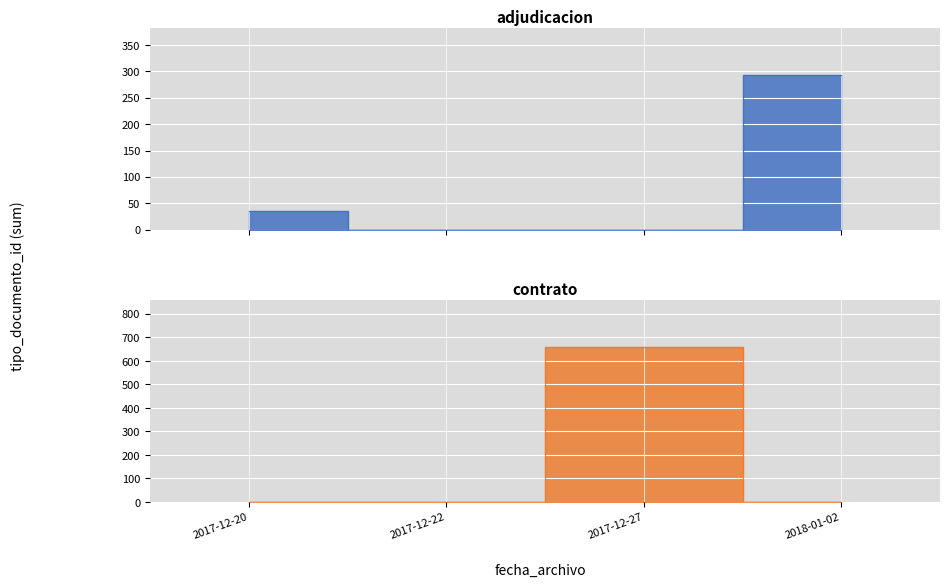

Count the contrato values in the range 0 to 220.

7